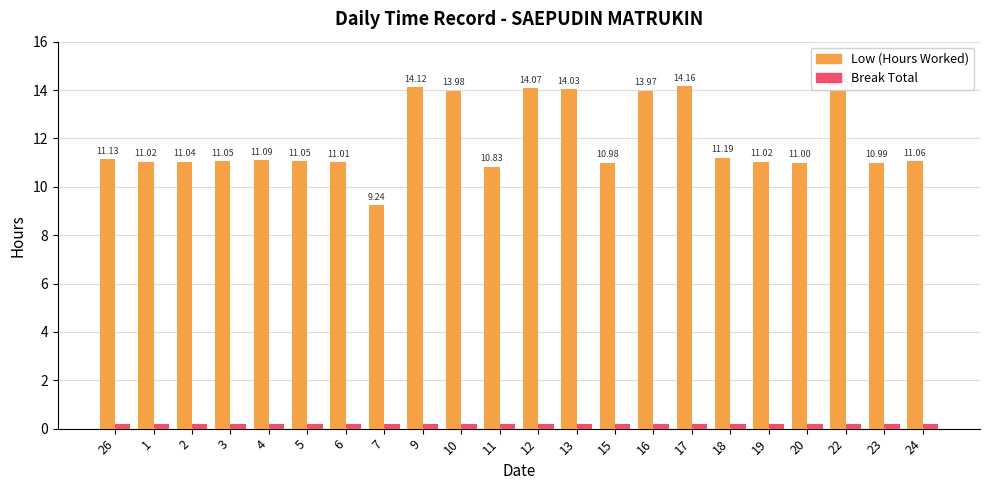

At which label is Low (Hours Worked) closest to 11?

20